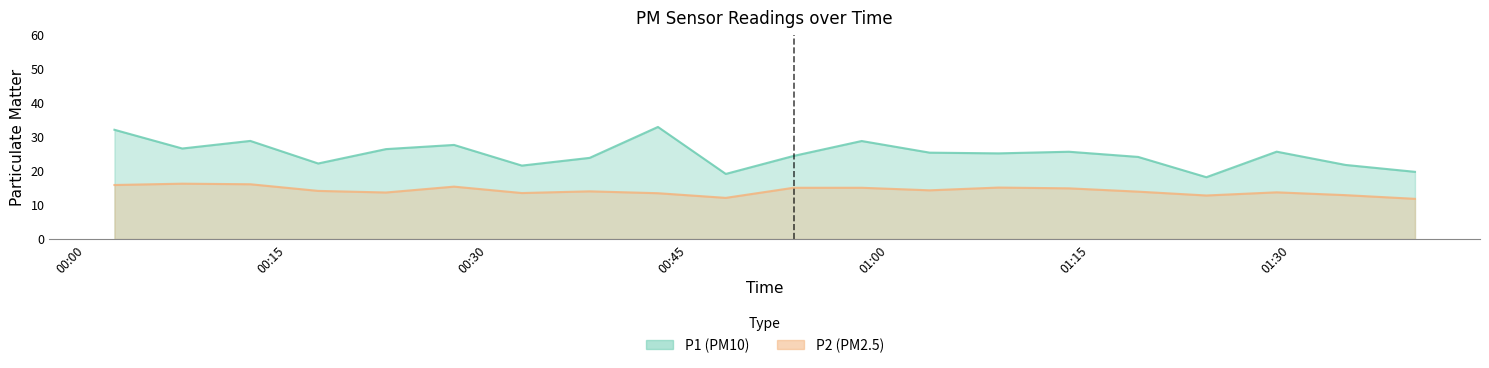

Reading left to right, what are all the values shown in this chart?

P1: 2023-08-06T00:02:09=32.1	2023-08-06T00:07:13=26.6	2023-08-06T00:12:18=28.8	2023-08-06T00:17:22=22.2	2023-08-06T00:22:26=26.4	2023-08-06T00:27:31=27.6	2023-08-06T00:32:35=21.6	2023-08-06T00:37:39=23.9	2023-08-06T00:42:45=32.9	2023-08-06T00:47:49=19.1	2023-08-06T00:52:53=24.4	2023-08-06T00:57:58=28.8	2023-08-06T01:03:03=25.4	2023-08-06T01:08:11=25.2	2023-08-06T01:13:27=25.6	2023-08-06T01:18:37=24.1	2023-08-06T01:23:43=18.2	2023-08-06T01:28:58=25.7	2023-08-06T01:34:07=21.8	2023-08-06T01:39:18=19.8
P2: 2023-08-06T00:02:09=15.9	2023-08-06T00:07:13=16.3	2023-08-06T00:12:18=16.1	2023-08-06T00:17:22=14.2	2023-08-06T00:22:26=13.7	2023-08-06T00:27:31=15.4	2023-08-06T00:32:35=13.5	2023-08-06T00:37:39=14.0	2023-08-06T00:42:45=13.5	2023-08-06T00:47:49=12.1	2023-08-06T00:52:53=15.1	2023-08-06T00:57:58=15.1	2023-08-06T01:03:03=14.3	2023-08-06T01:08:11=15.1	2023-08-06T01:13:27=14.9	2023-08-06T01:18:37=13.9	2023-08-06T01:23:43=12.8	2023-08-06T01:28:58=13.7	2023-08-06T01:34:07=12.9	2023-08-06T01:39:18=11.8